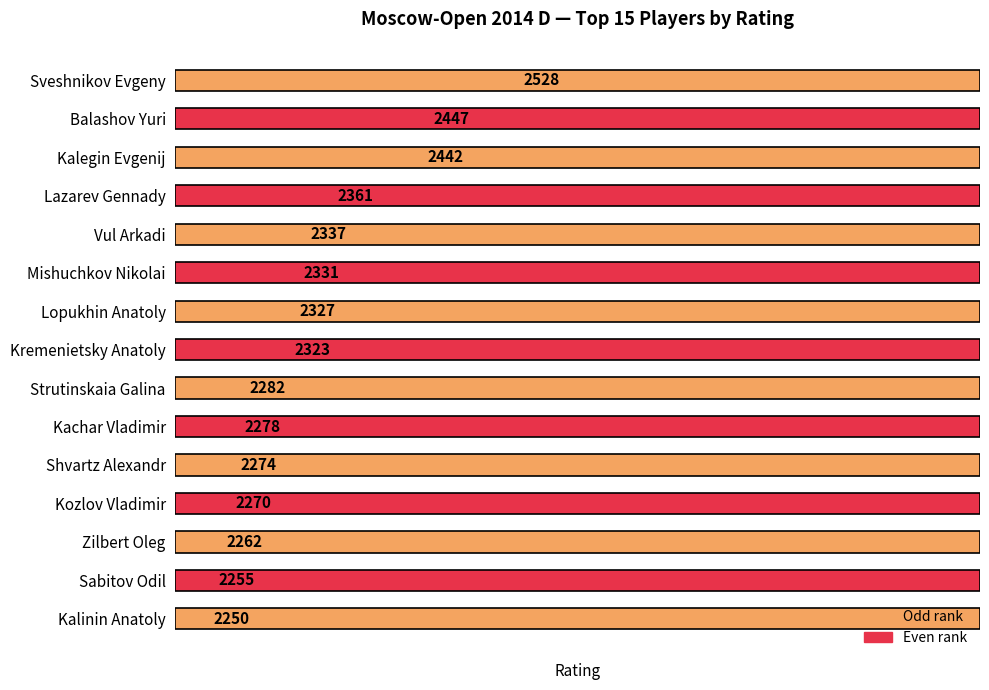

What is the sum of the values at Sabitov Odil and Kachar Vladimir?

4533